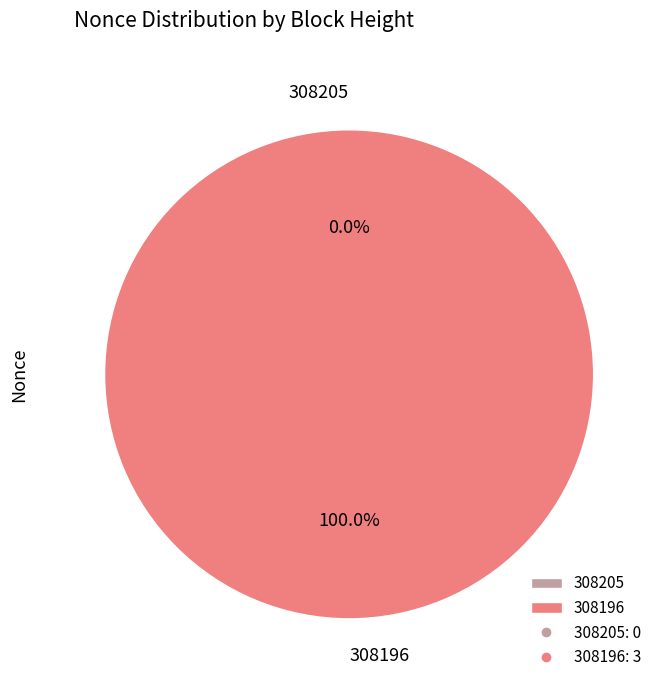

Does 308205 account for over 50% of the chart?

No